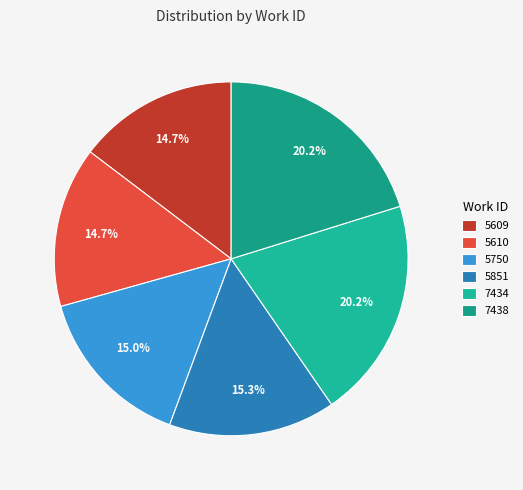

To the nearest percent, what is the average slice percentage?

17%